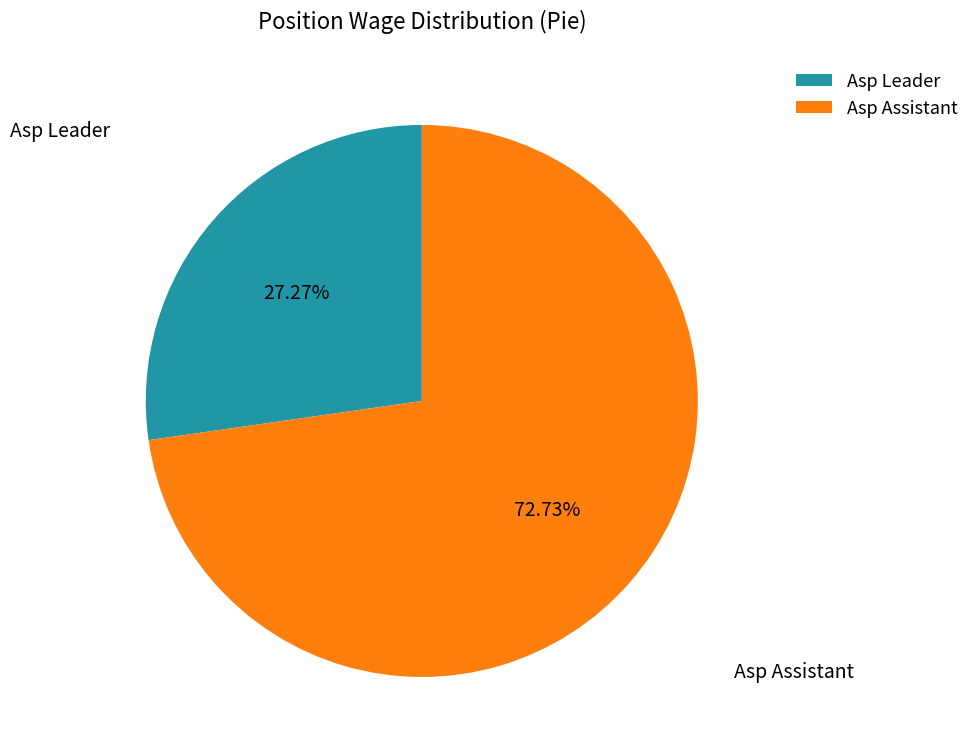

Rank the categories by value from lowest to highest.

Asp Leader, Asp Assistant